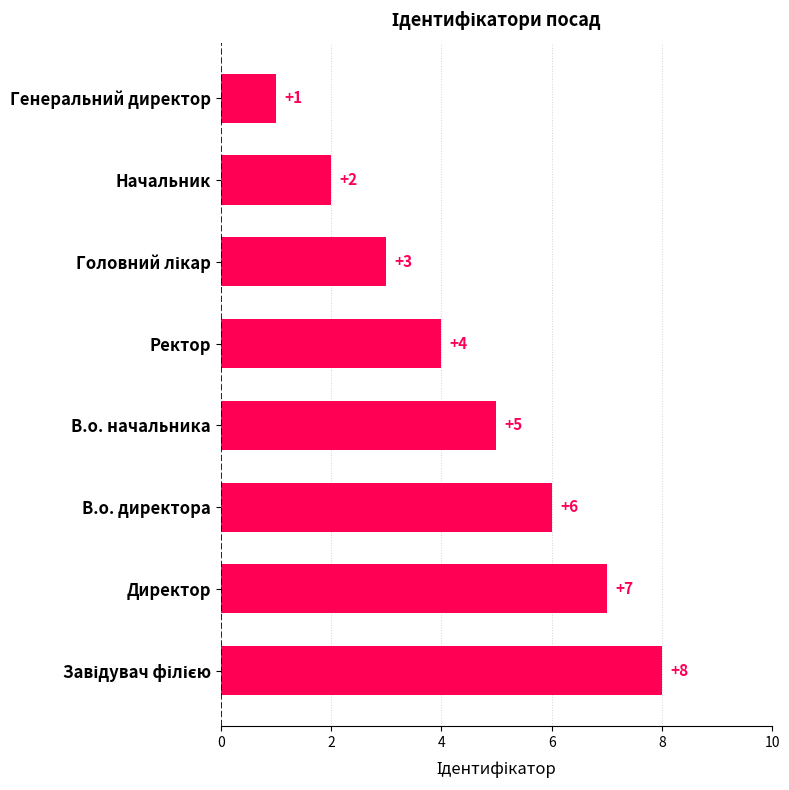

What is the difference between the second highest and second lowest values?

5